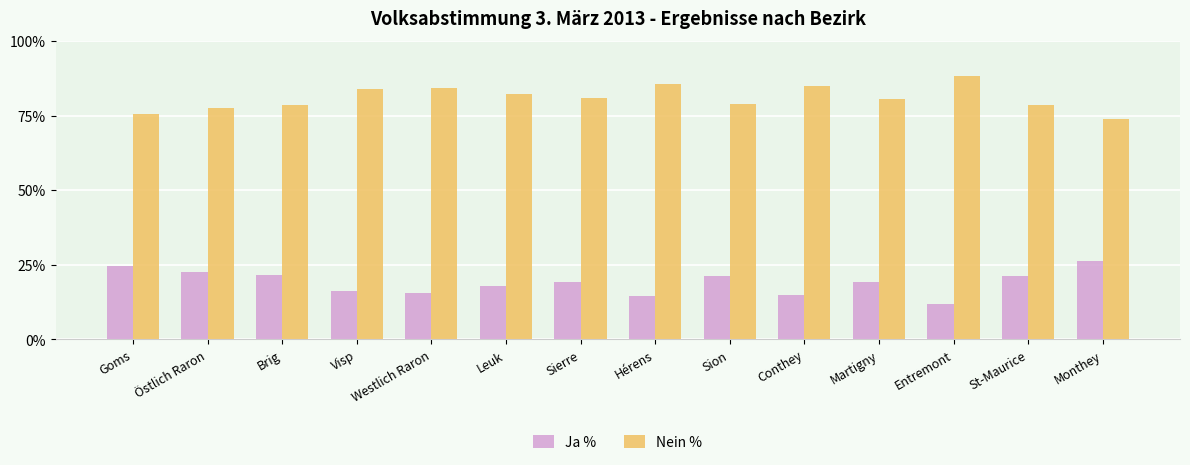

What is the greatest value displayed?

88.3